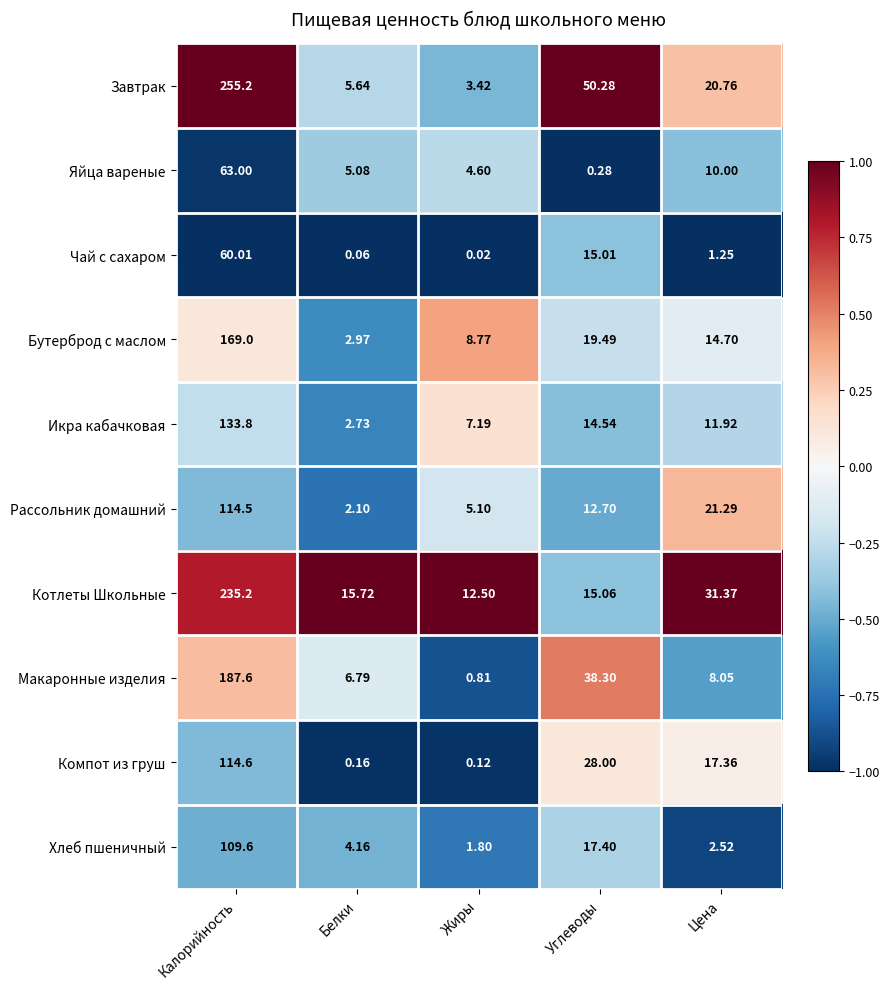

Which category has the lowest value in the Макаронные изделия series?

Жиры